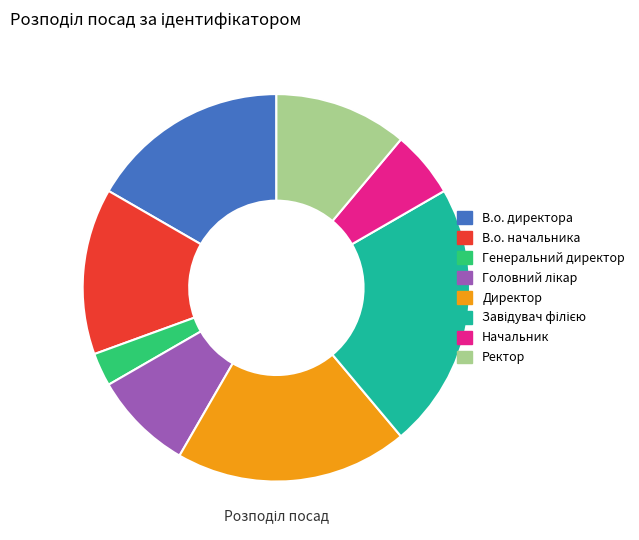

Does Генеральний директор represent more than half of the total?

No